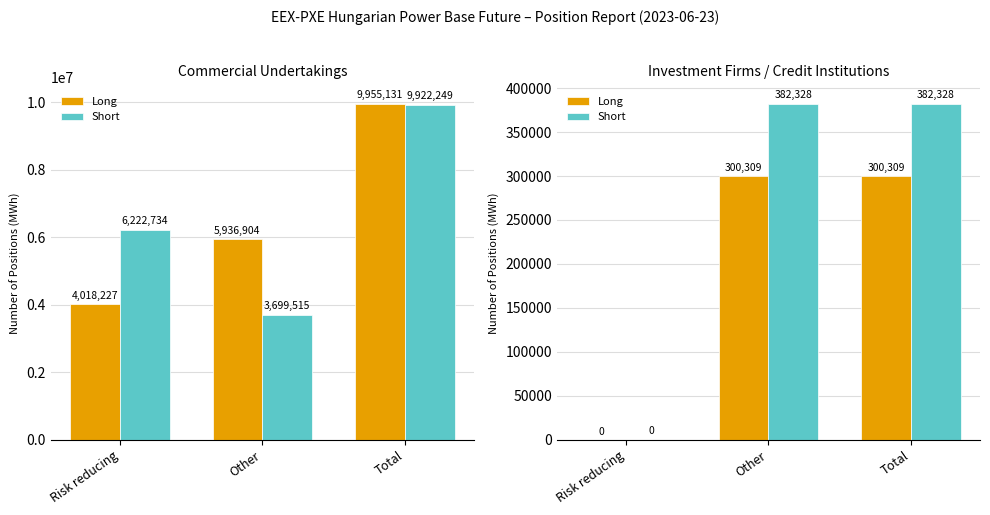

What is the average value of the Short series?

254885